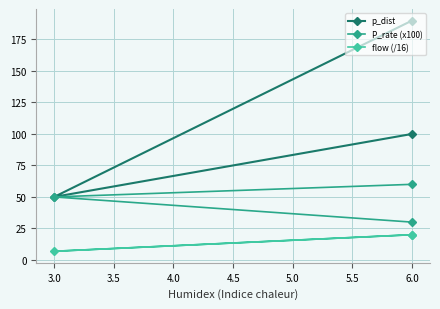

Which series has the largest range (max minus min)?

p_dist